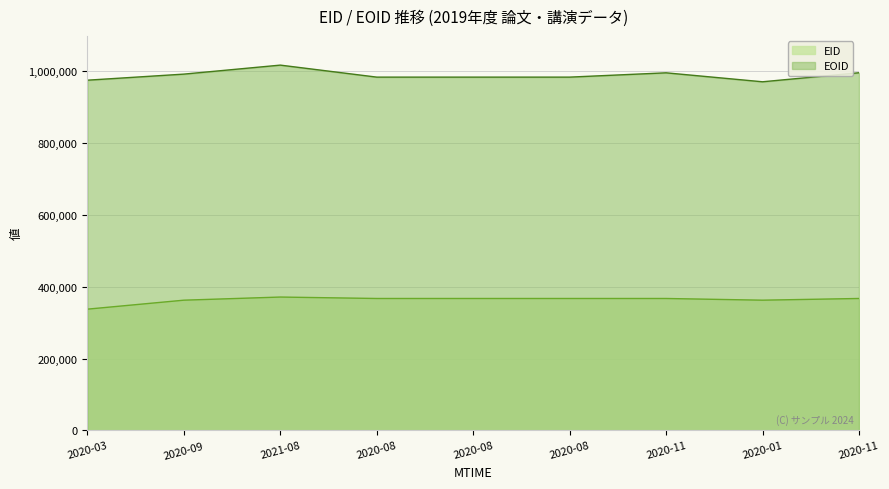

Where does the EID series first go above 367581?

2021-08